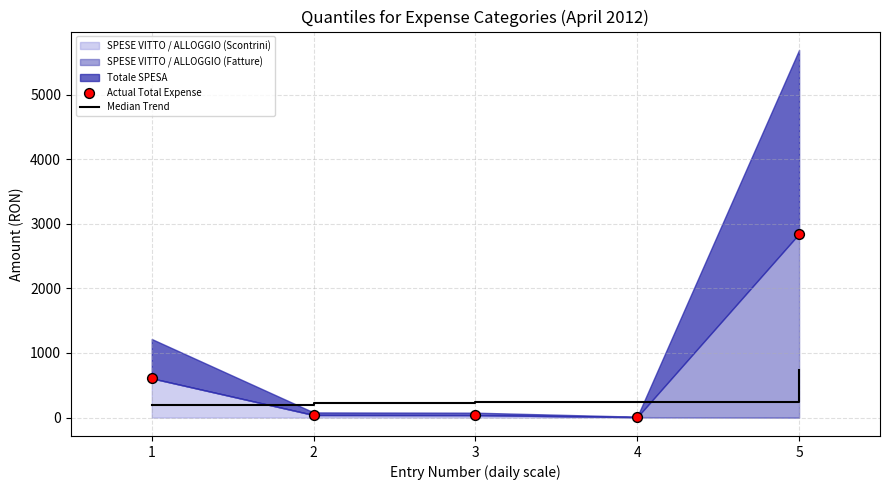

Is the value of Median Trend at 3 greater than the value of Actual Total Expense at 2?

Yes